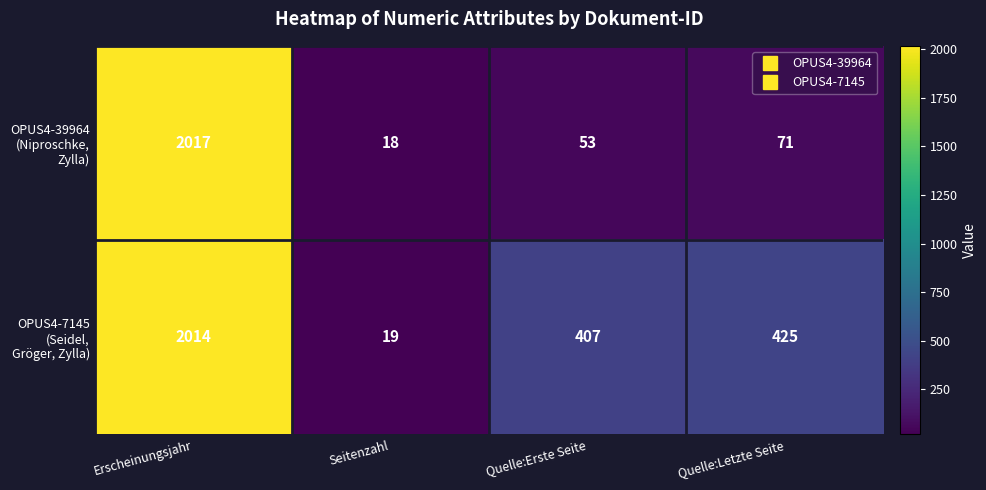

Which label corresponds to the largest value in the chart?

Erscheinungsjahr